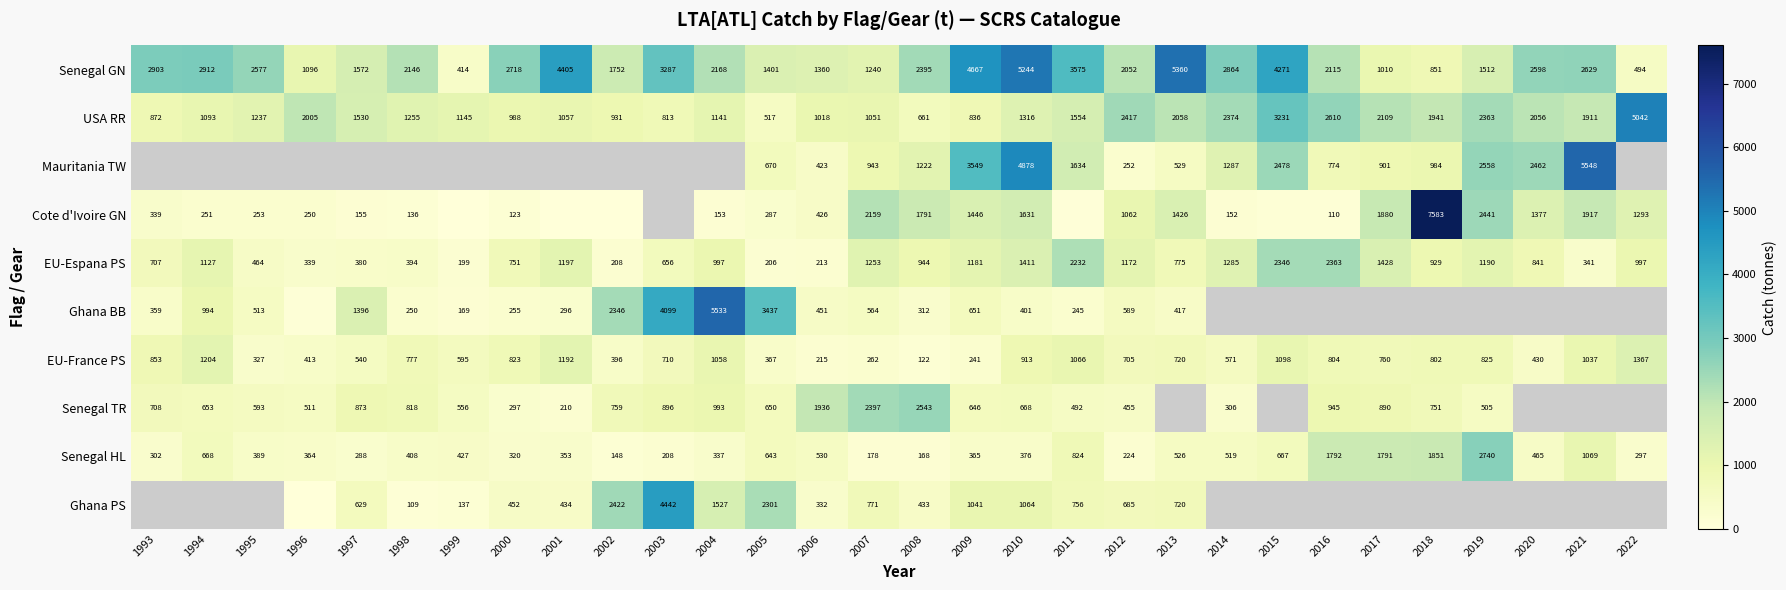

Is the value of EU-Espana PS at 2006 greater than the value of Senegal TR at 2010?

No